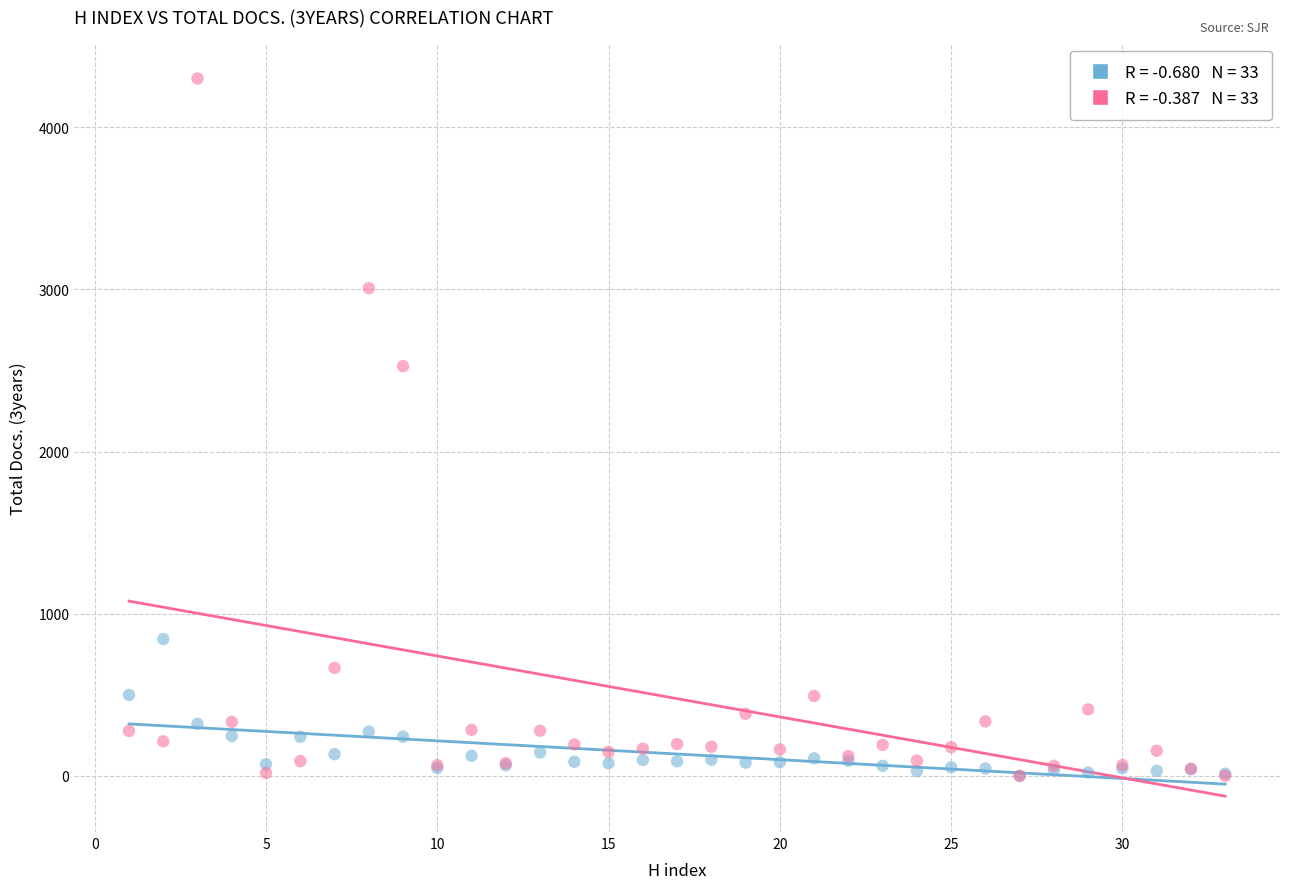

Across all series, what Y value is closest to 2150?

2527